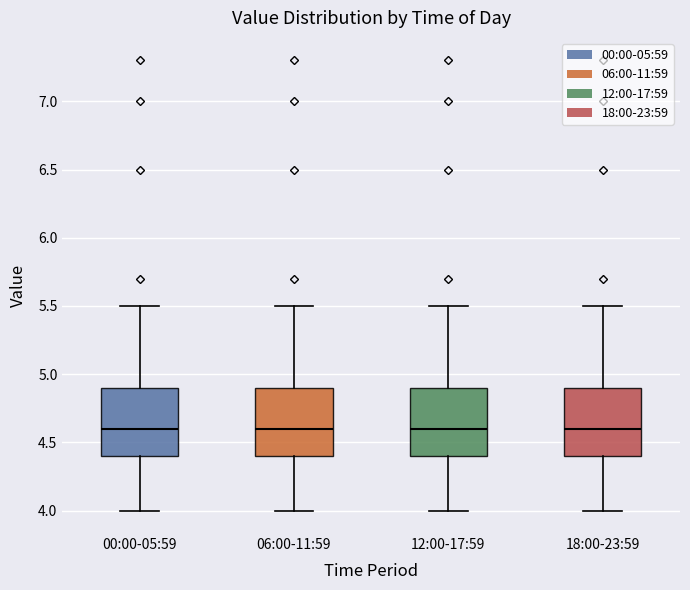

Reading left to right, transcribe this box plot: for each box, give where its median line is, the range the box spans, and where its two whiskers end, as read against the y-axis. The values are not printed on the chart, so give them approximately, as read against the axis.

00:00-05:59: median 4.6, box 4.4 to 4.9, whiskers 4.0 to 5.5
06:00-11:59: median 4.6, box 4.4 to 4.9, whiskers 4.0 to 5.5
12:00-17:59: median 4.6, box 4.4 to 4.9, whiskers 4.0 to 5.5
18:00-23:59: median 4.6, box 4.4 to 4.9, whiskers 4.0 to 5.5